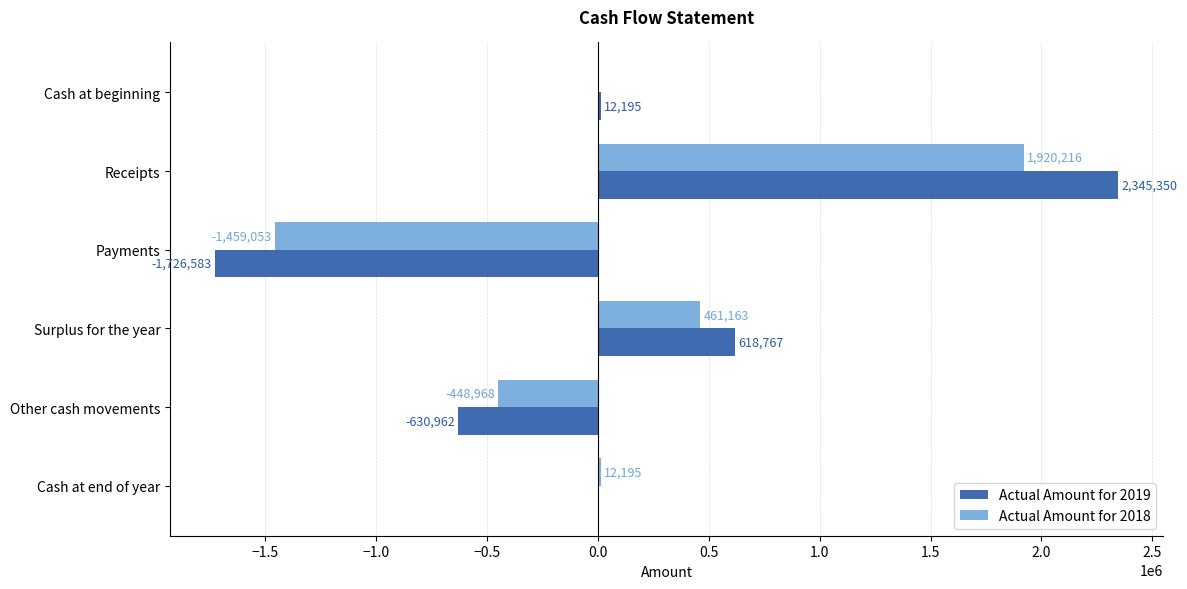

What is the total value across all series at Surplus for the year?

1079930